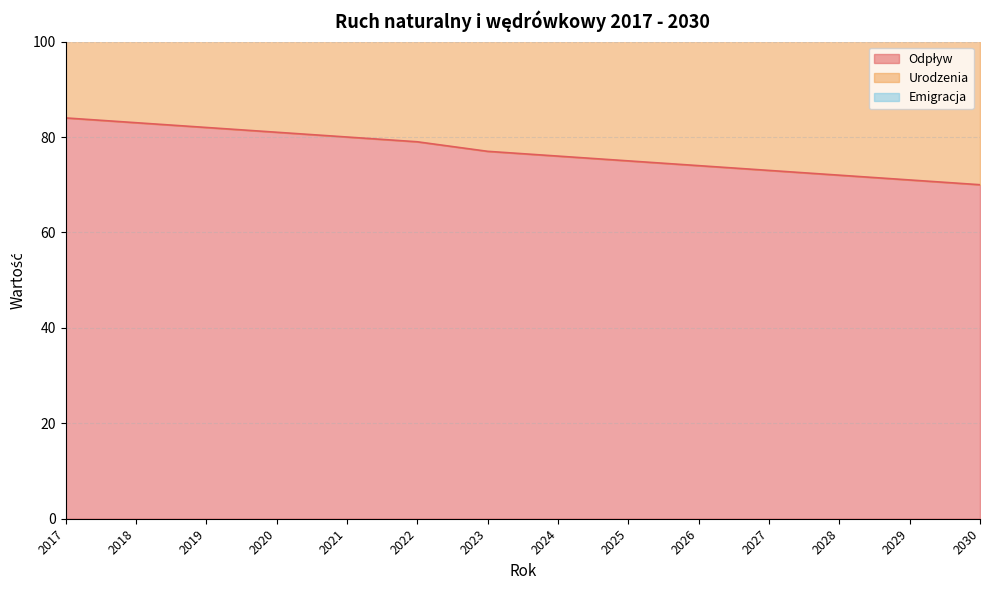

Which has a higher value, 2018 or 2025?

2018